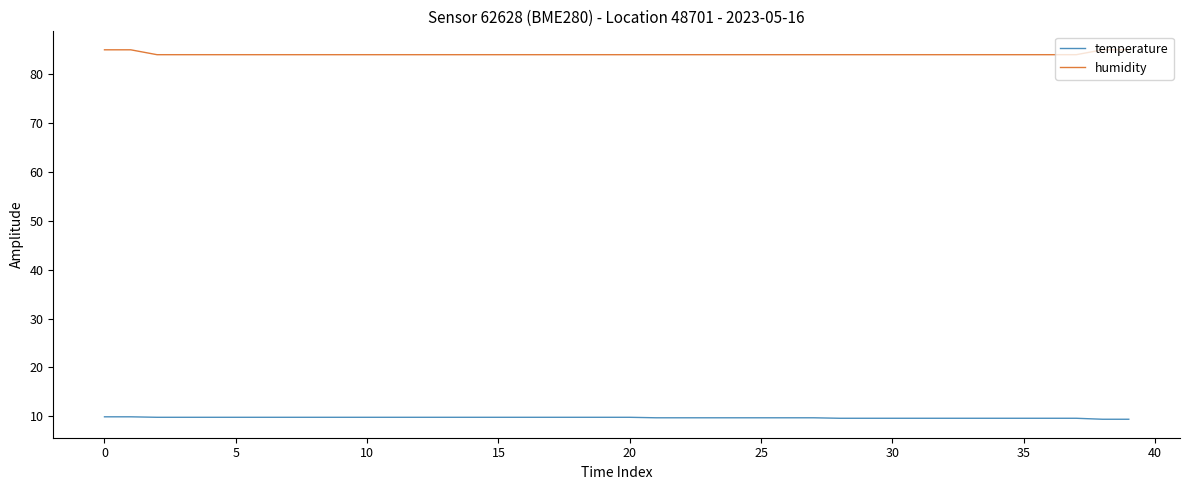

True or false: temperature and humidity intersect in this chart.

False